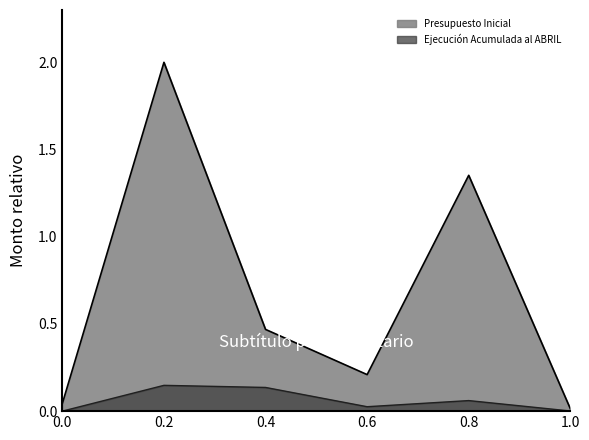

True or false: Ejecución Acumulada al ABRIL has a value of 0.0 at 1.0.

True